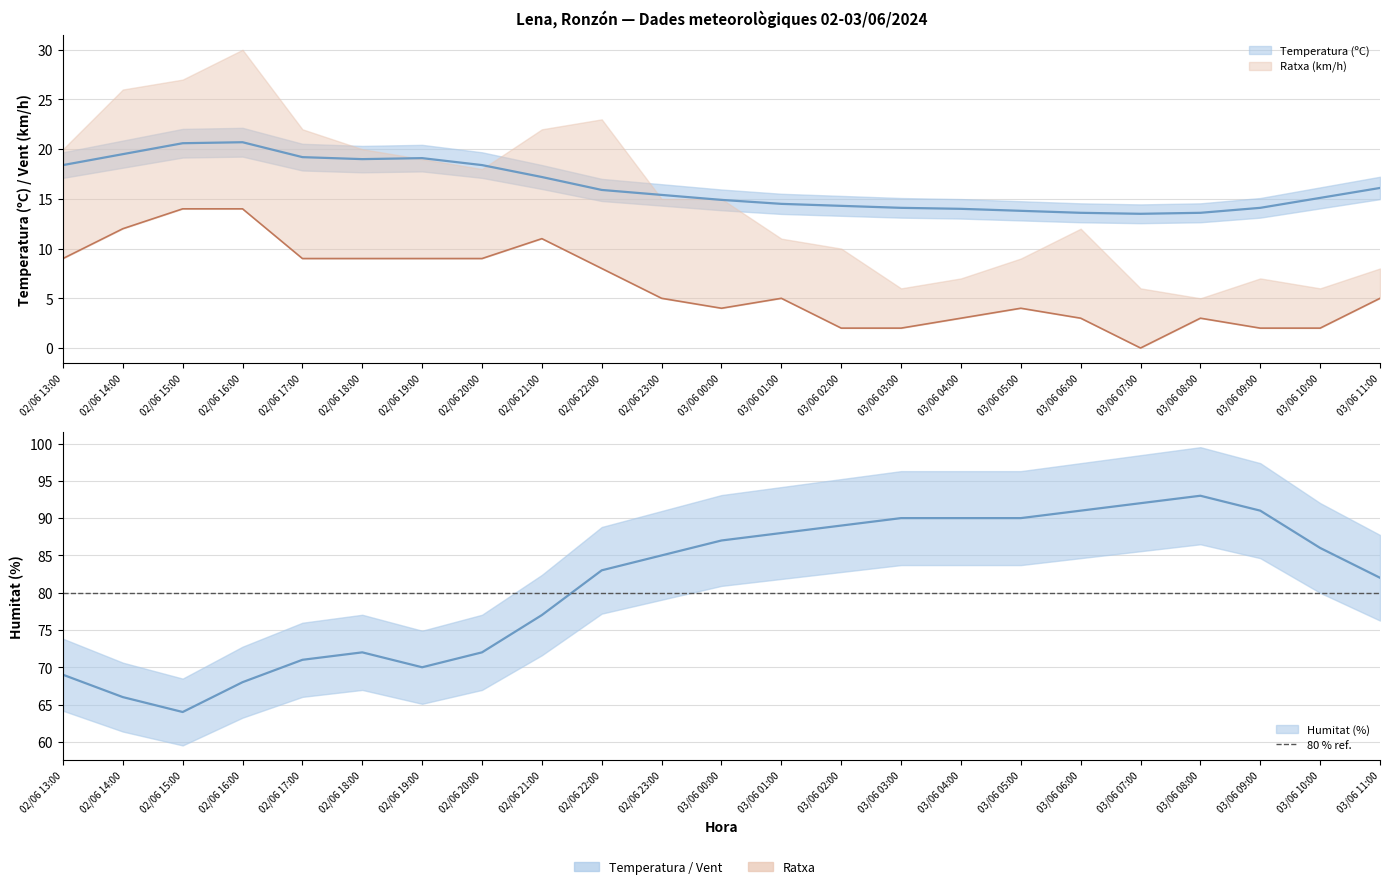

The value of Humitat (%) at 03/06 10:00 is 19.9. True or false?

False